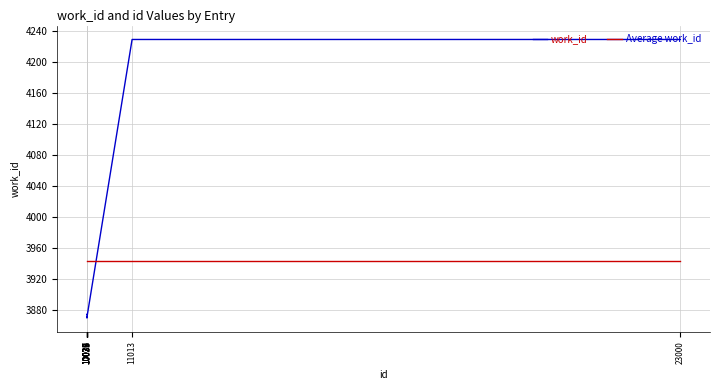

Rank the series by their maximum value, from highest to lowest.

work_id, Average work_id